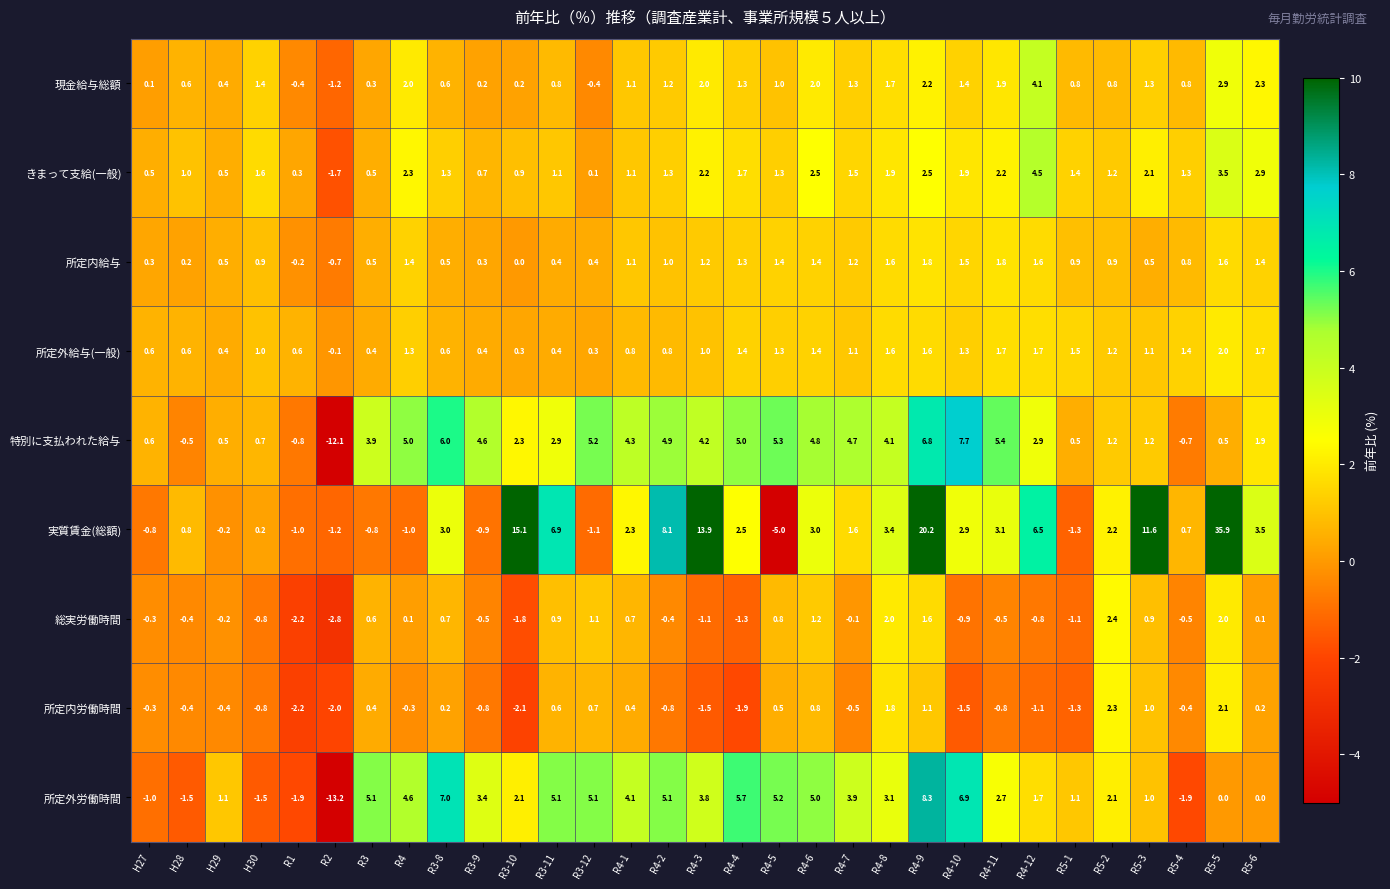

True or false: 実質賃金(総額) has a value of 2.3 at R4-2.

False